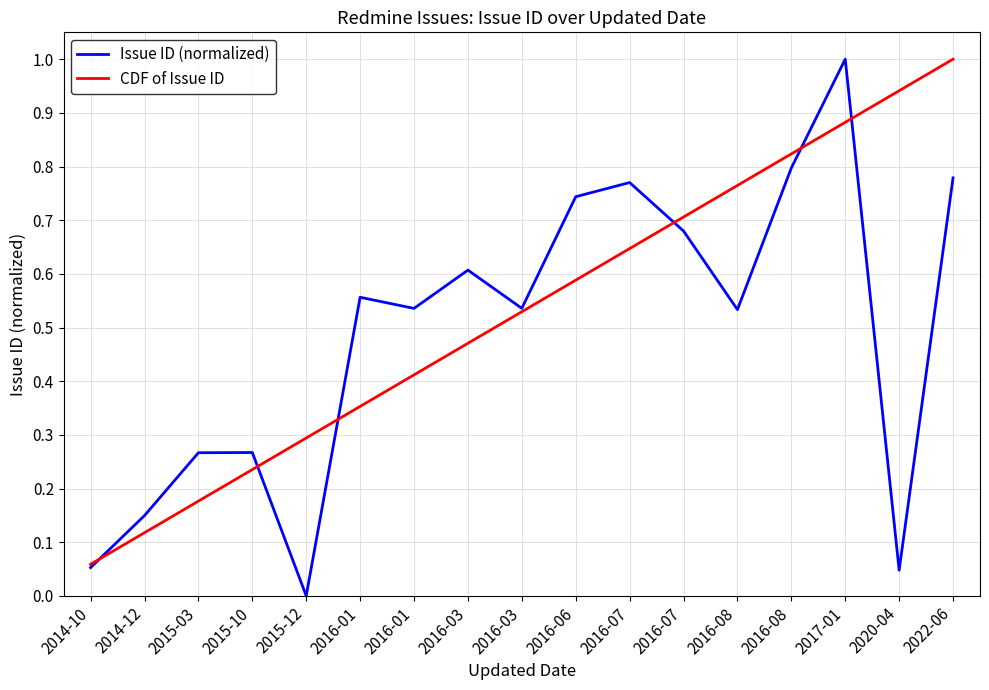

What is the sum of the Issue ID (normalized) values at 2017-01 and 2015-12?

1.0